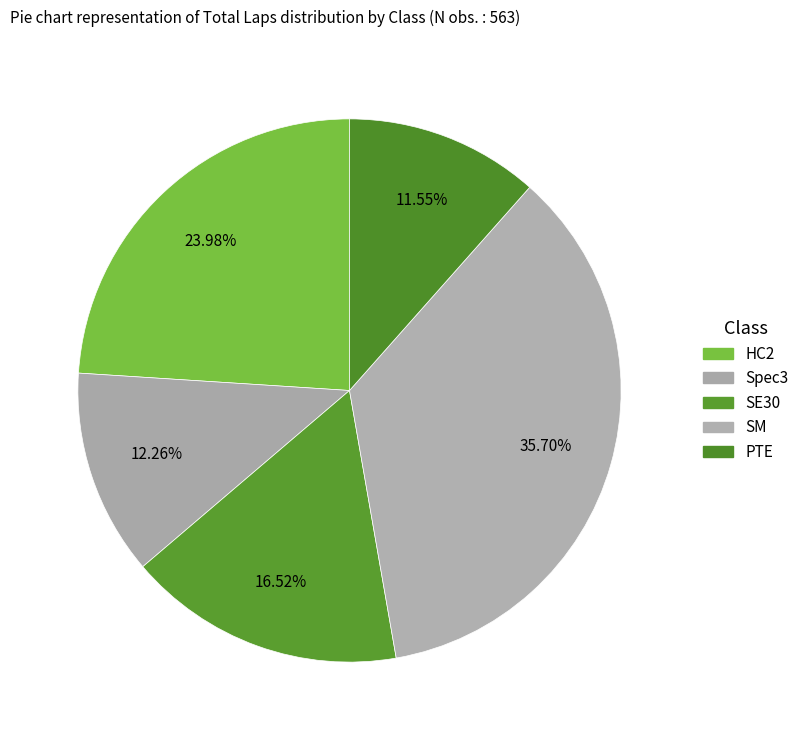

Count the number of slices in the pie.

5